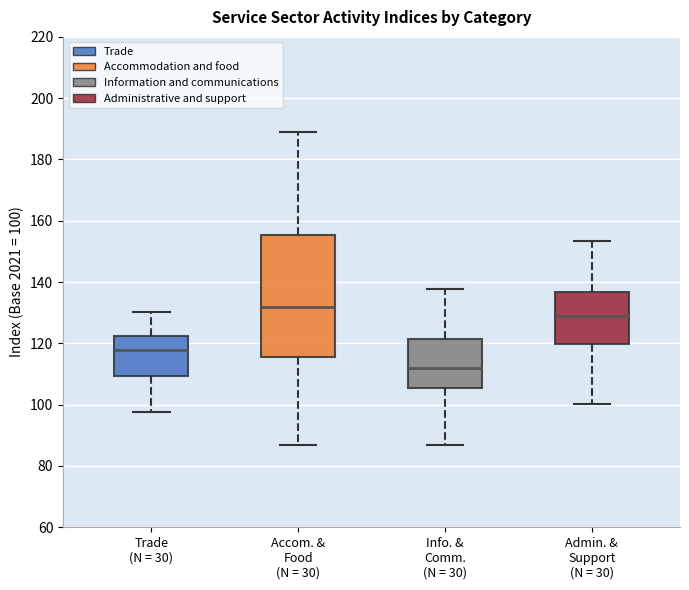

Reading left to right, transcribe this box plot: for each box, give where its median line is, the range the box spans, and where its two whiskers end, as read against the y-axis. The values are not printed on the chart, so give them approximately, as read against the axis.

Trade (N = 30): median 118, box 110 to 122, whiskers 98 to 130
Accom. & Food (N = 30): median 132, box 116 to 156, whiskers 86 to 190
Info. & Comm. (N = 30): median 112, box 106 to 122, whiskers 86 to 138
Admin. & Support (N = 30): median 128, box 120 to 136, whiskers 100 to 154